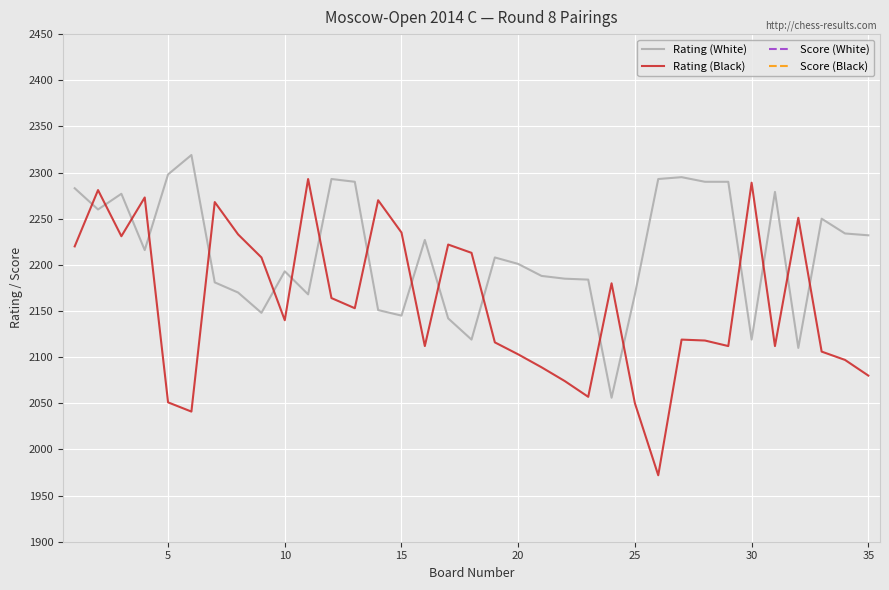

How many values in the Rating (White) series exceed 2208?

17